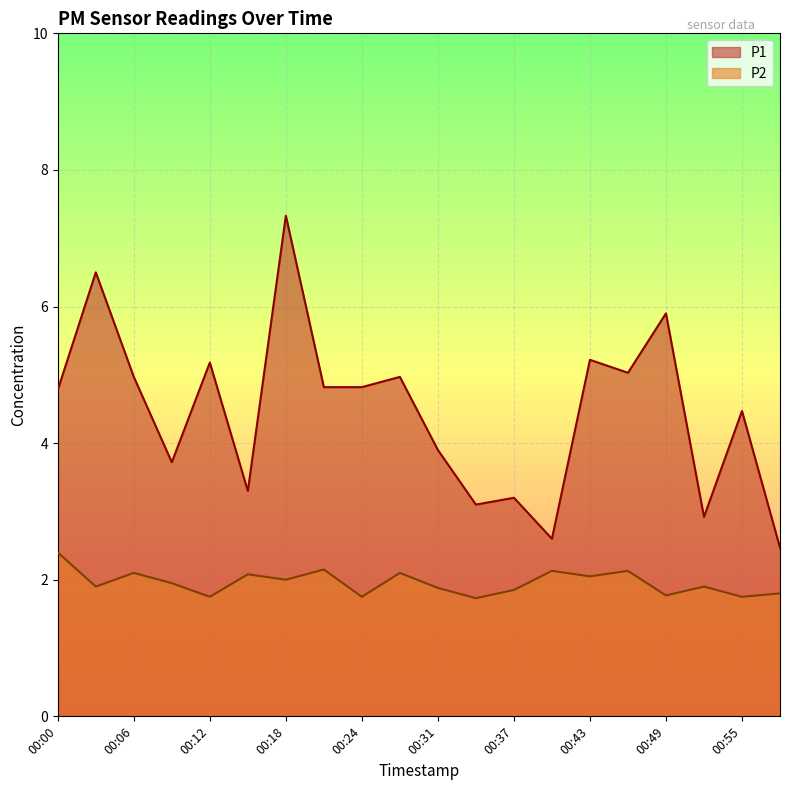

Count the number of data series in this chart.

2